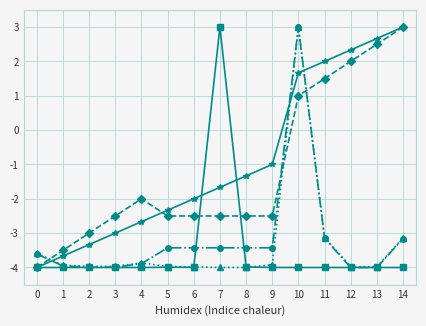

At which category is the sum across all series the highest?

10